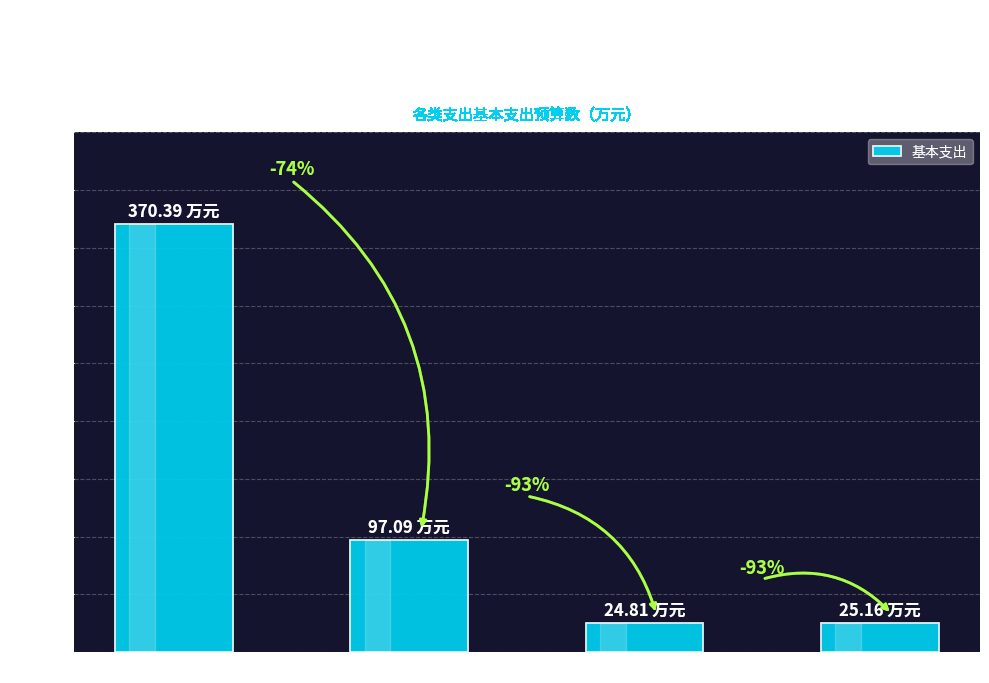

Are the bars horizontal?

No